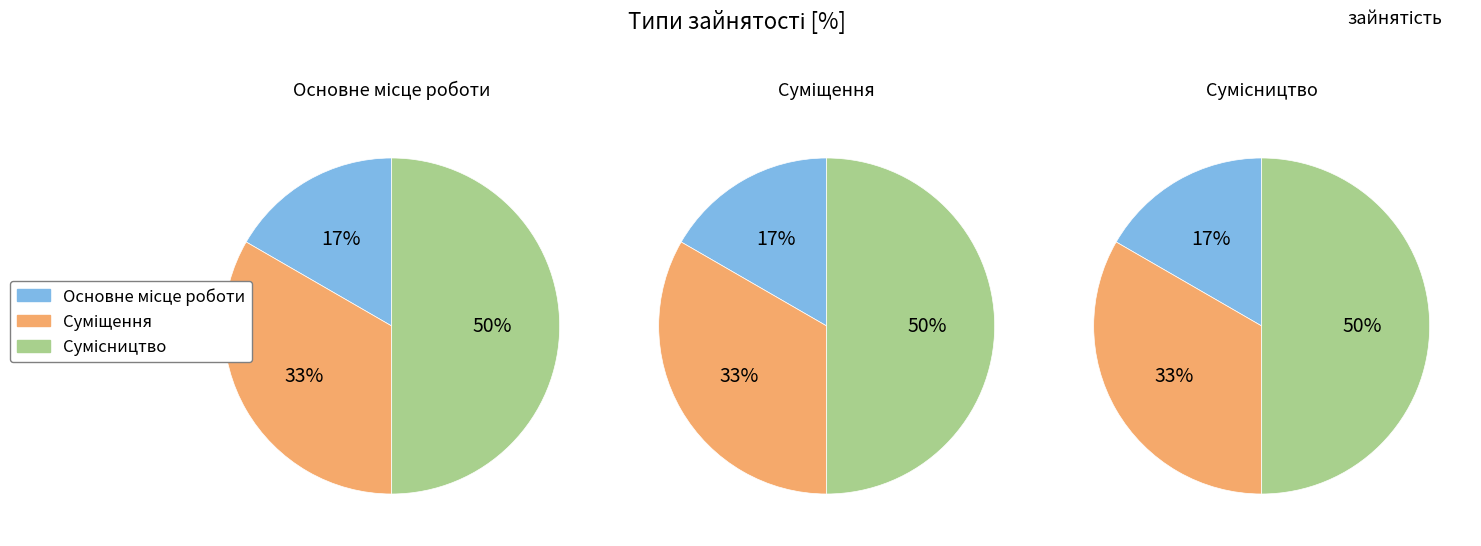

Does any single category account for the majority?

No